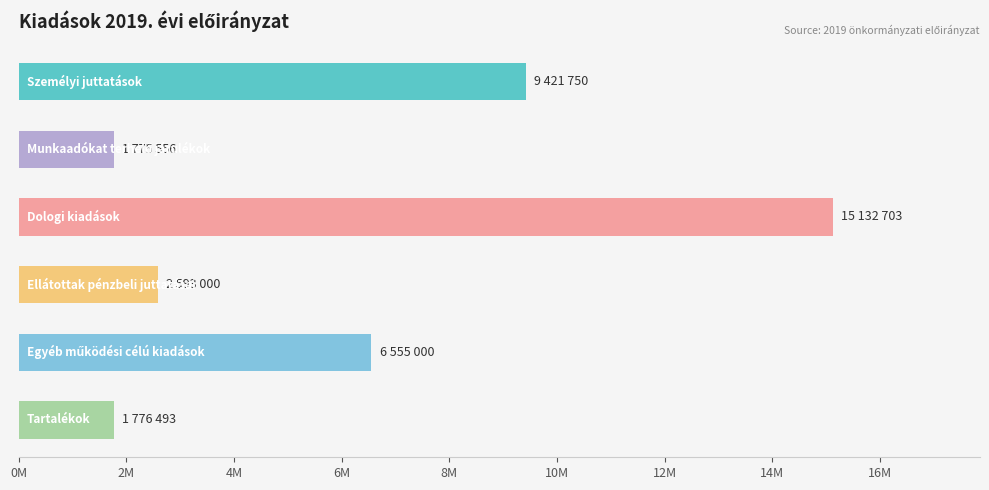

What is the difference between the second highest and minimum values?

7646194